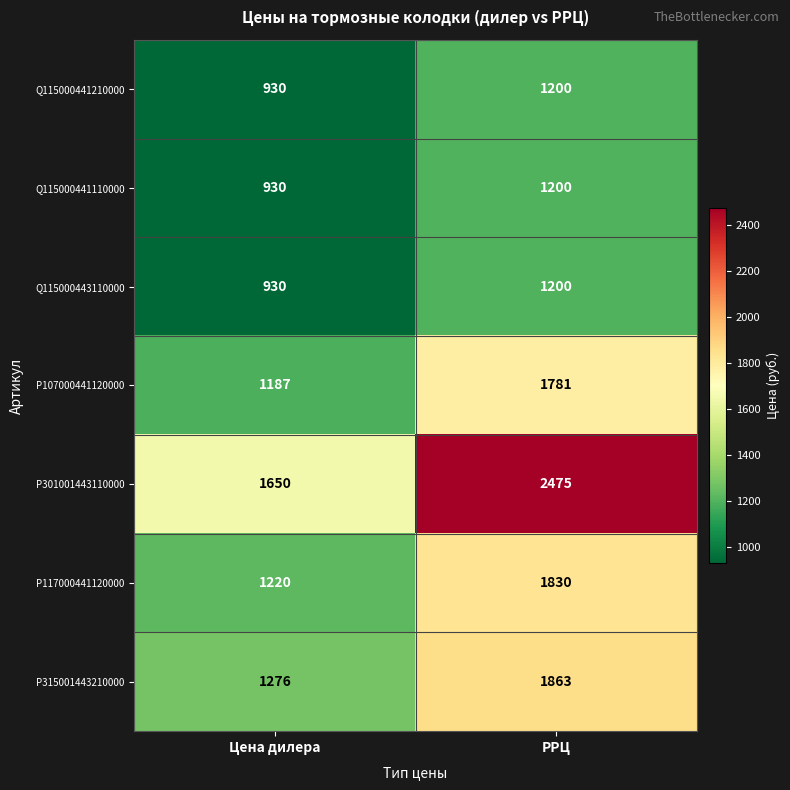

What is the difference between the Q115000443110000 values at Цена дилера and РРЦ?

270